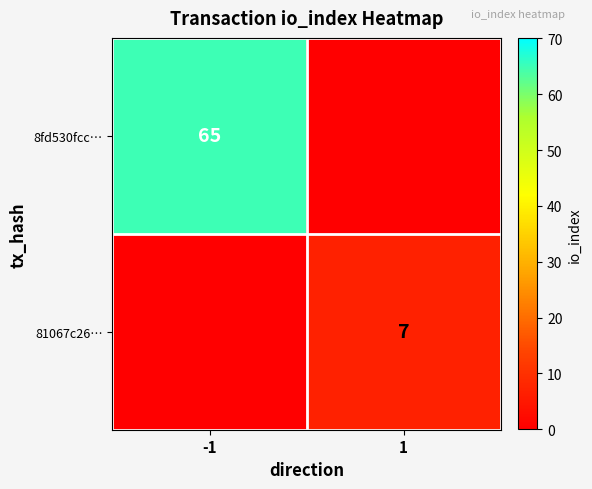

True or false: 81067c26… has a value of 7 at 1.

True